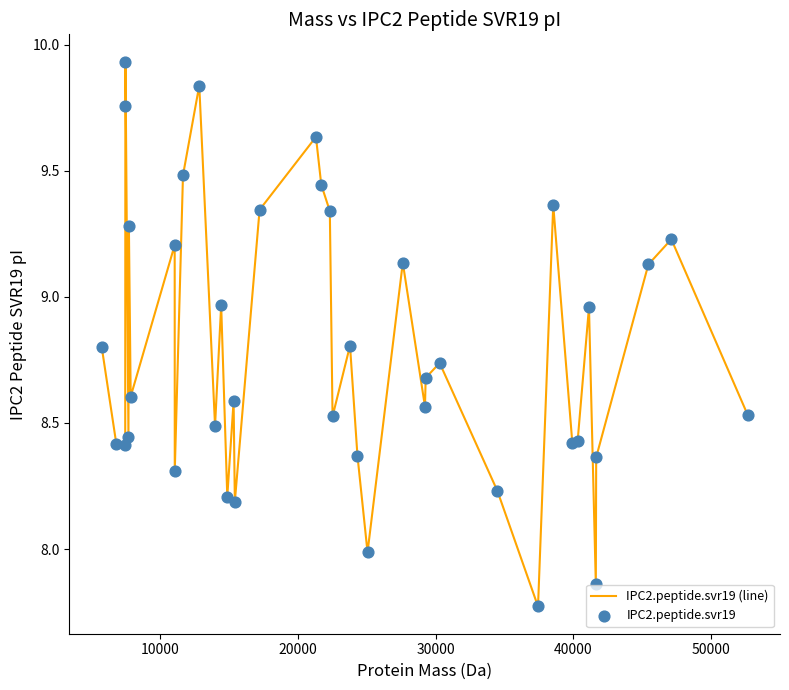

What is the difference between the maximum and minimum values?

2.2